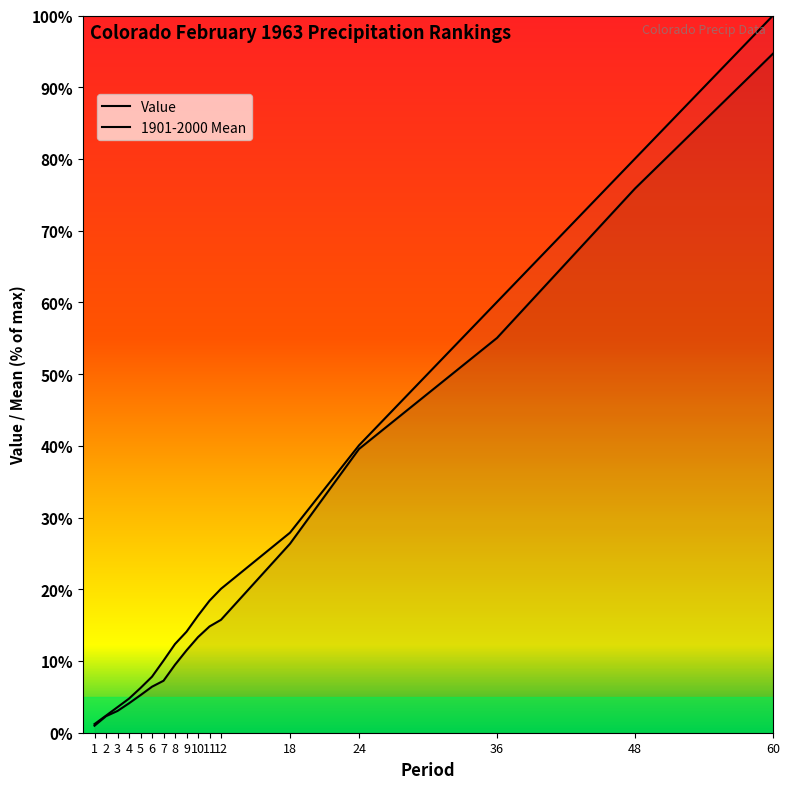

List the series in order of their overall mean, highest first.

1901-2000 Mean, Value